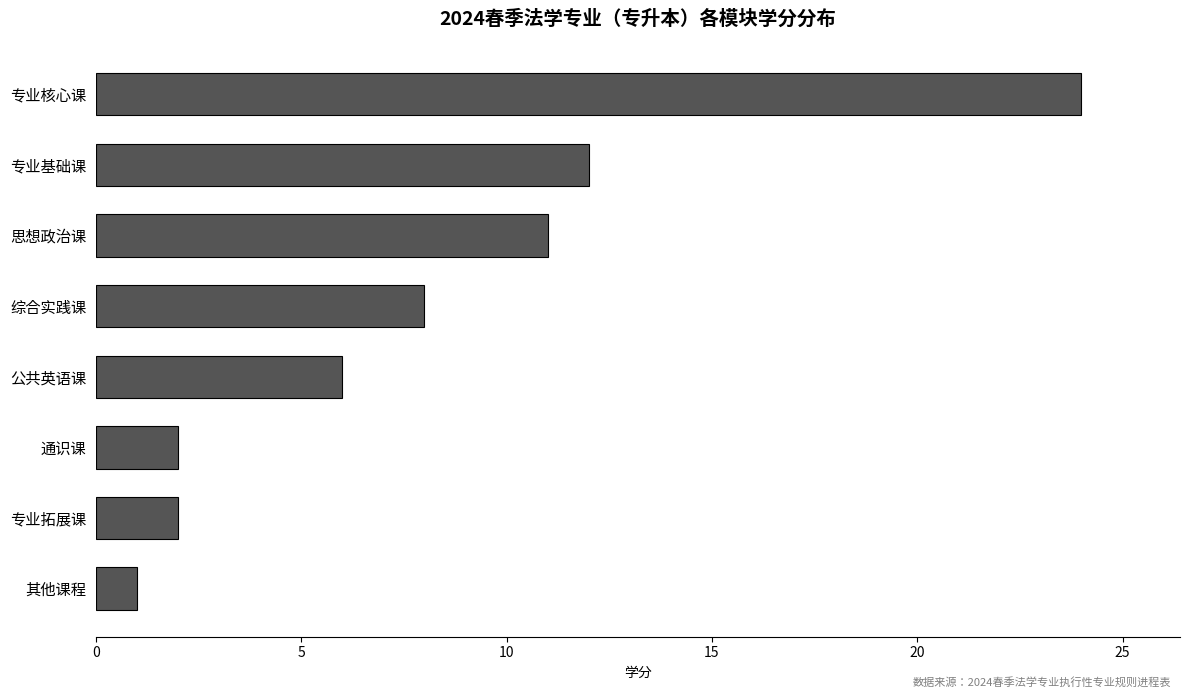

How many distinct data groups are displayed?

1